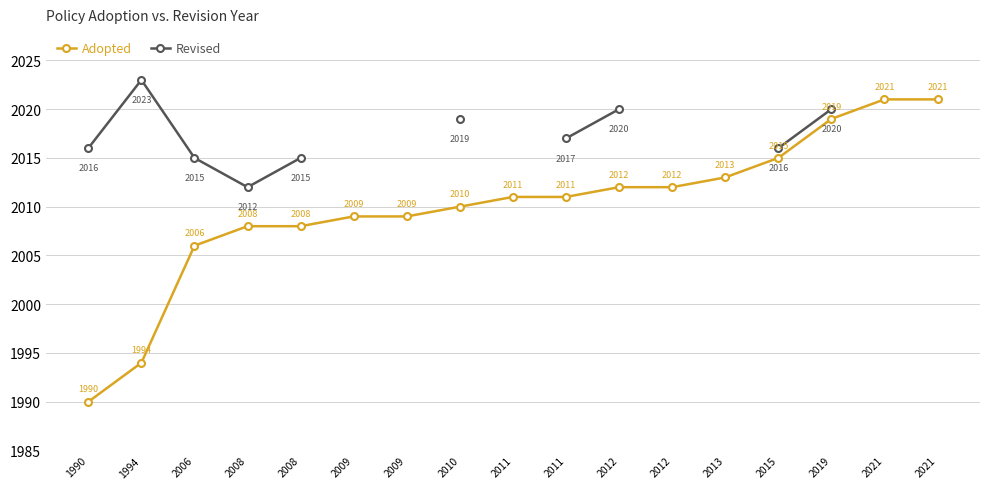

At which category does Revised reach its first local peak?

1994